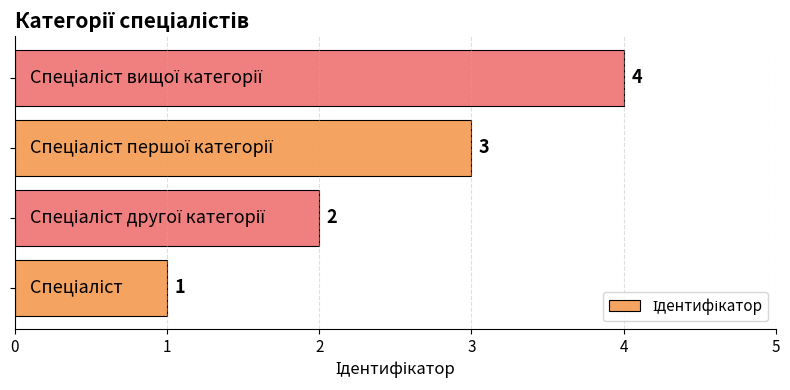

What is the maximum value shown in the chart?

4